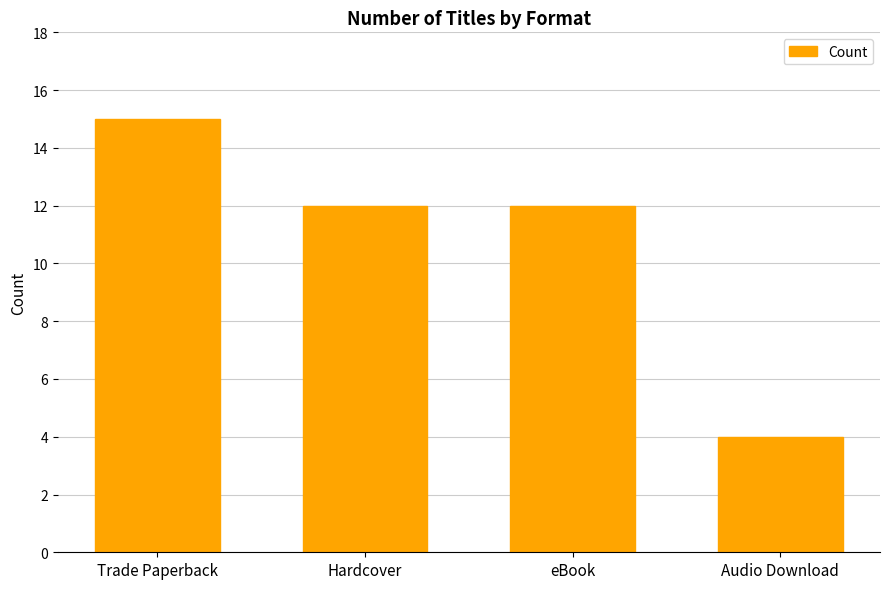

What is the label of the 4th bar from the right?

Trade Paperback